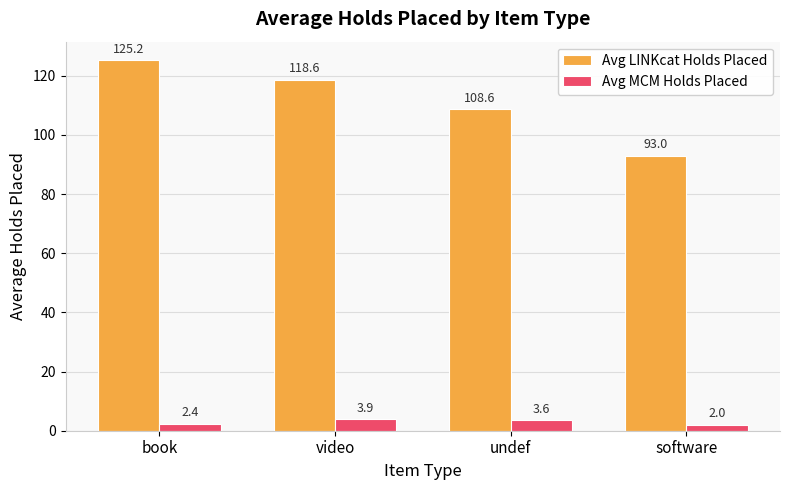

Is the value of Avg MCM Holds Placed at video greater than the value of Avg LINKcat Holds Placed at undef?

No